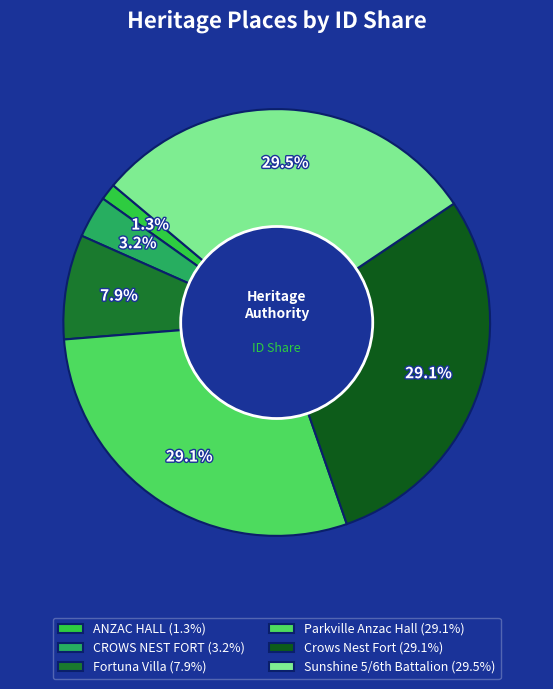

Count the number of slices in the pie.

6